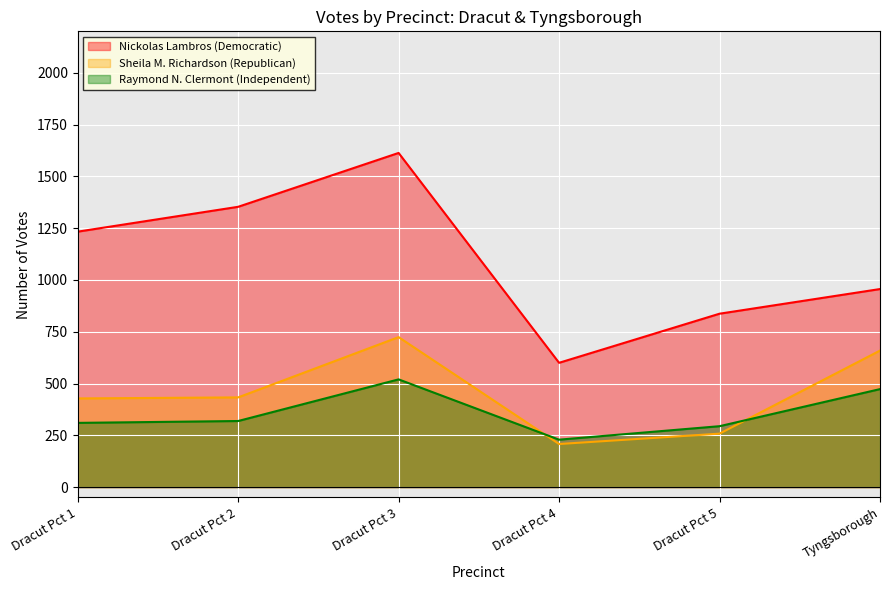

At which category is the sum across all series the highest?

Dracut Pct 3